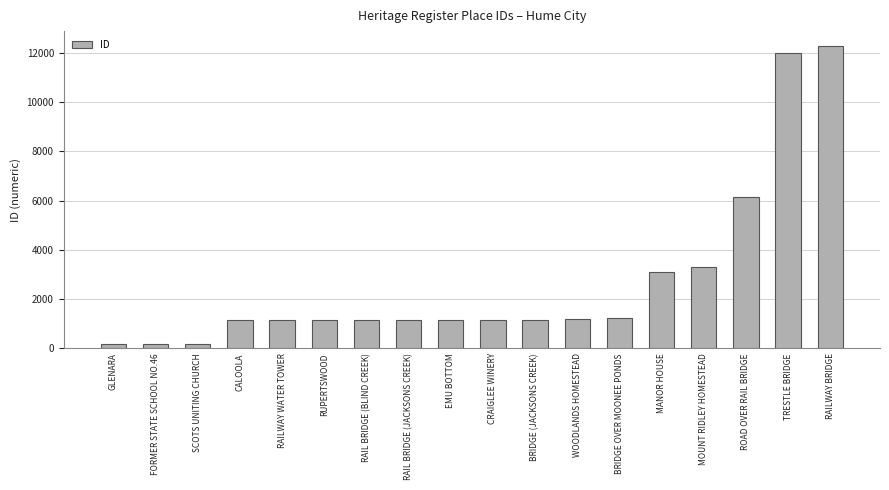

Is it true that the value at BRIDGE OVER MOONEE PONDS is 1691?

False